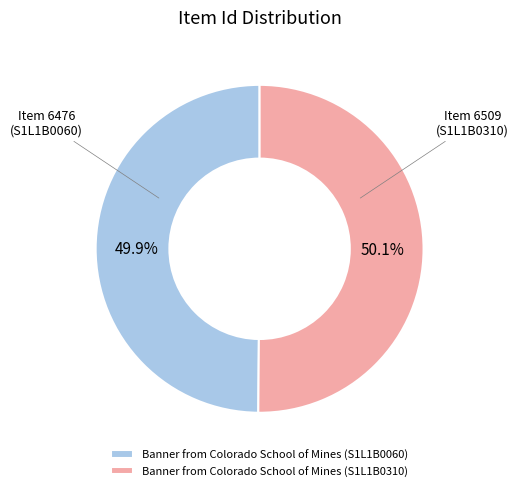

Is there any slice that represents more than half of the pie?

Yes